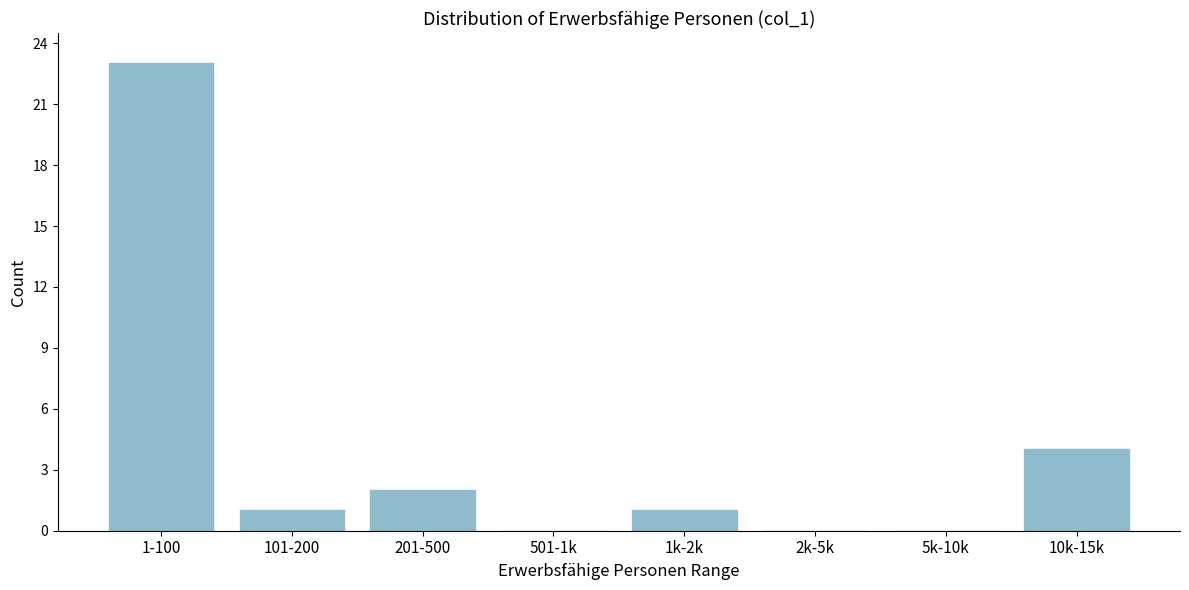

Reading left to right, extract all data points from this chart.

1-100=23	101-200=1	201-500=2	501-1k=0	1k-2k=1	2k-5k=0	5k-10k=0	10k-15k=4